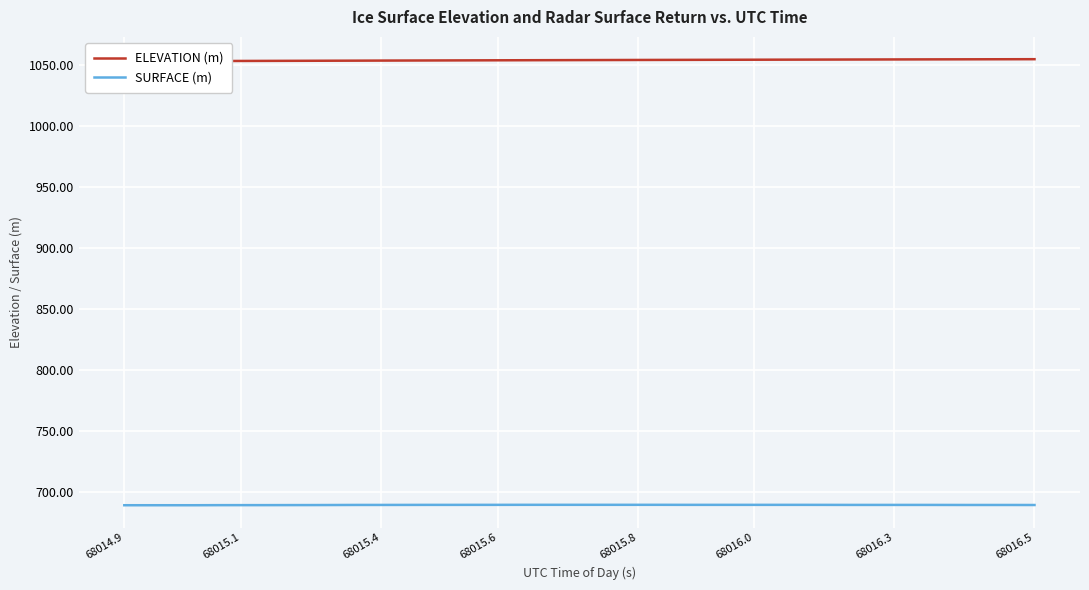

What is the maximum value for SURFACE (m)?

689.7